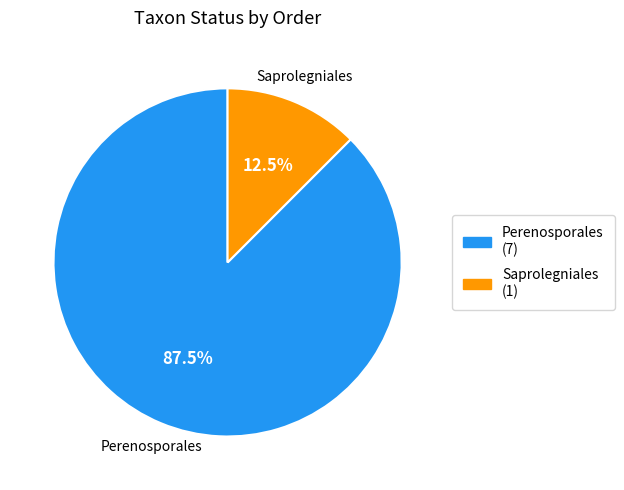

How many segments does this pie chart have?

2